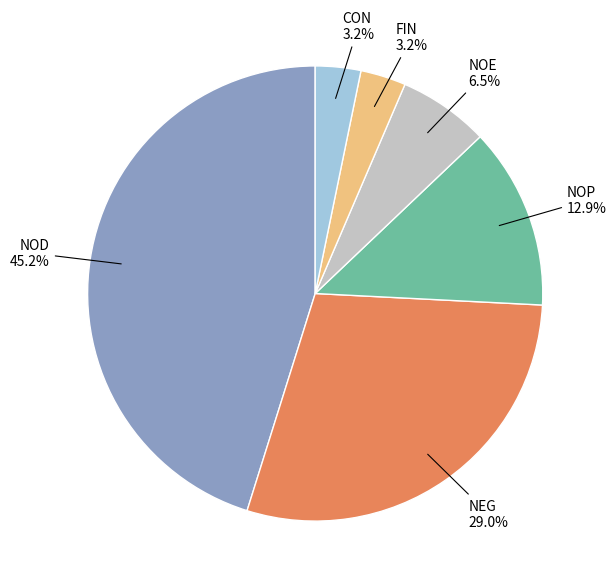

Which slice is the largest?

NOD